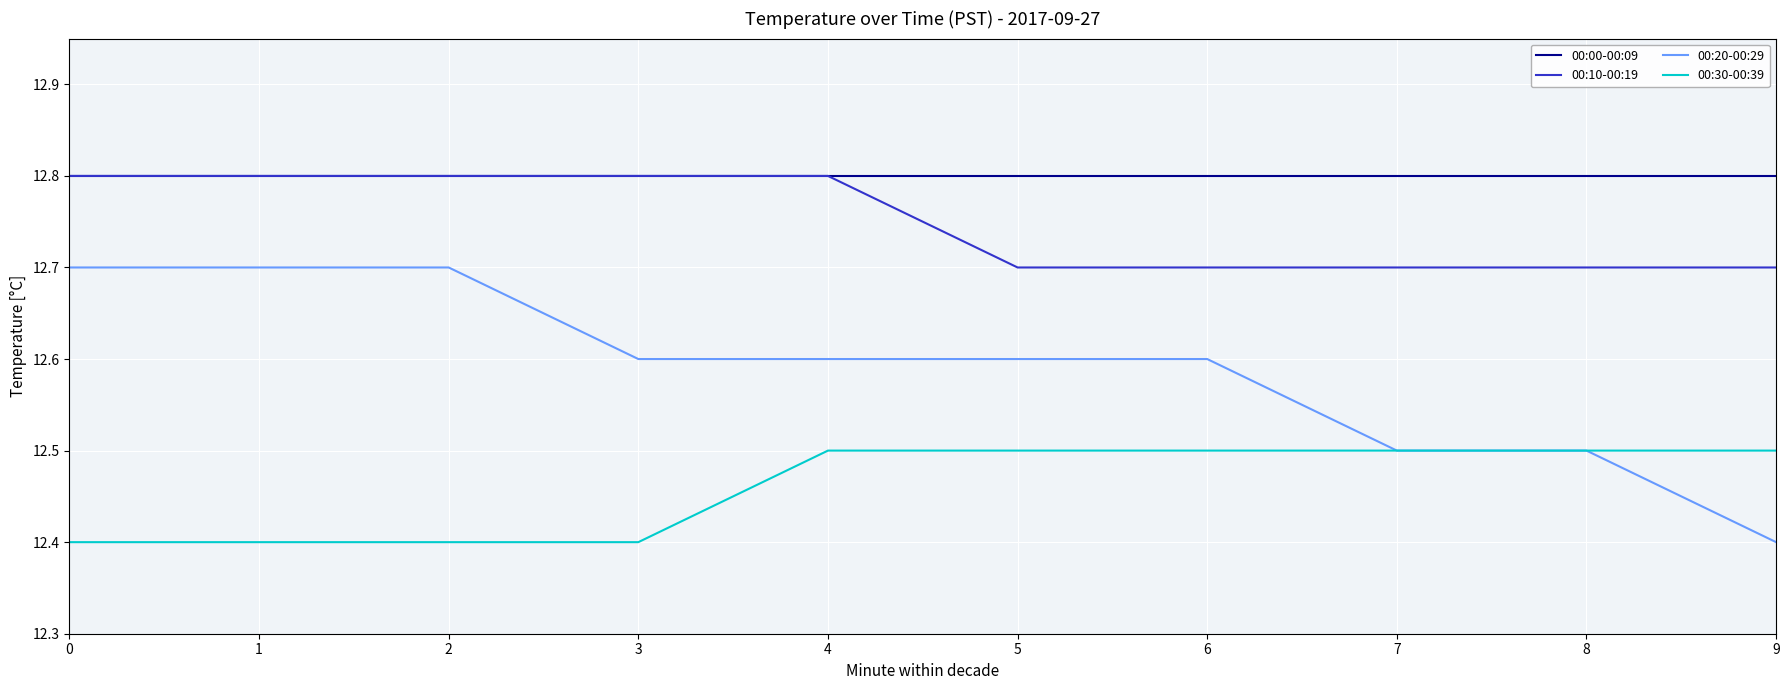

Count the number of categories in the chart.

10